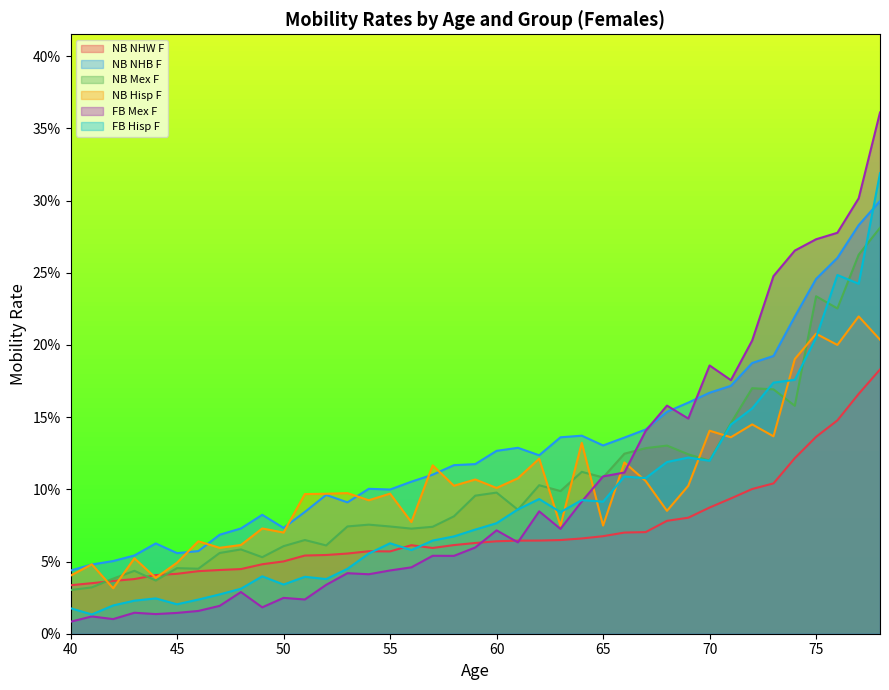

Reading left to right, list all the values displayed in this chart.

NB NHW F: 0.0	0.0	0.0	0.0	0.0	0.0	0.0	0.0	0.0	0.0	0.1	0.1	0.1	0.1	0.1	0.1	0.1	0.1	0.1	0.1	0.1	0.1	0.1	0.1	0.1	0.1	0.1	0.1	0.1	0.1	0.1	0.1	0.1	0.1	0.1	0.1	0.1	0.2	0.2
NB NHB F: 0.0	0.0	0.1	0.1	0.1	0.1	0.1	0.1	0.1	0.1	0.1	0.1	0.1	0.1	0.1	0.1	0.1	0.1	0.1	0.1	0.1	0.1	0.1	0.1	0.1	0.1	0.1	0.1	0.2	0.2	0.2	0.2	0.2	0.2	0.2	0.2	0.3	0.3	0.3
NB Mex F: 0.0	0.0	0.0	0.0	0.0	0.0	0.0	0.1	0.1	0.1	0.1	0.1	0.1	0.1	0.1	0.1	0.1	0.1	0.1	0.1	0.1	0.1	0.1	0.1	0.1	0.1	0.1	0.1	0.1	0.1	0.1	0.1	0.2	0.2	0.2	0.2	0.2	0.3	0.3
NB Hisp F: 0.0	0.0	0.0	0.1	0.0	0.0	0.1	0.1	0.1	0.1	0.1	0.1	0.1	0.1	0.1	0.1	0.1	0.1	0.1	0.1	0.1	0.1	0.1	0.1	0.1	0.1	0.1	0.1	0.1	0.1	0.1	0.1	0.1	0.1	0.2	0.2	0.2	0.2	0.2
FB Mex F: 0.0	0.0	0.0	0.0	0.0	0.0	0.0	0.0	0.0	0.0	0.0	0.0	0.0	0.0	0.0	0.0	0.0	0.1	0.1	0.1	0.1	0.1	0.1	0.1	0.1	0.1	0.1	0.1	0.2	0.1	0.2	0.2	0.2	0.2	0.3	0.3	0.3	0.3	0.4
FB Hisp F: 0.0	0.0	0.0	0.0	0.0	0.0	0.0	0.0	0.0	0.0	0.0	0.0	0.0	0.0	0.1	0.1	0.1	0.1	0.1	0.1	0.1	0.1	0.1	0.1	0.1	0.1	0.1	0.1	0.1	0.1	0.1	0.1	0.2	0.2	0.2	0.2	0.2	0.2	0.3